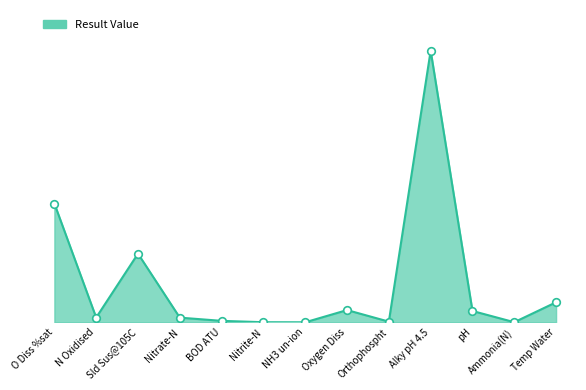

Is this an area chart (filled region under the line)?

Yes